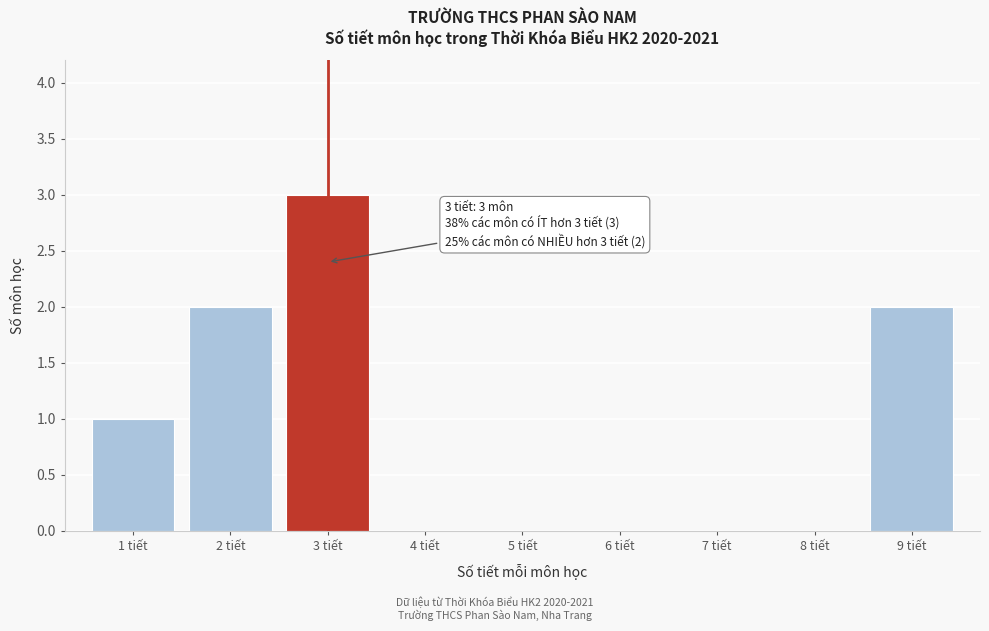

Reading left to right, extract all data points from this chart.

1 tiết=1	2 tiết=2	3 tiết=3	4 tiết=0	5 tiết=0	6 tiết=0	7 tiết=0	8 tiết=0	9 tiết=2